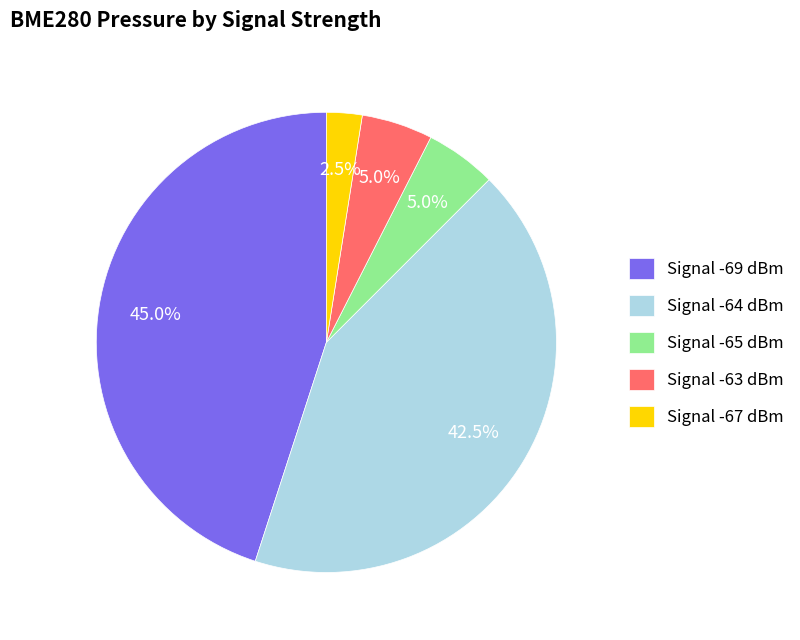

Is Signal -63 dBm the majority of the pie?

No